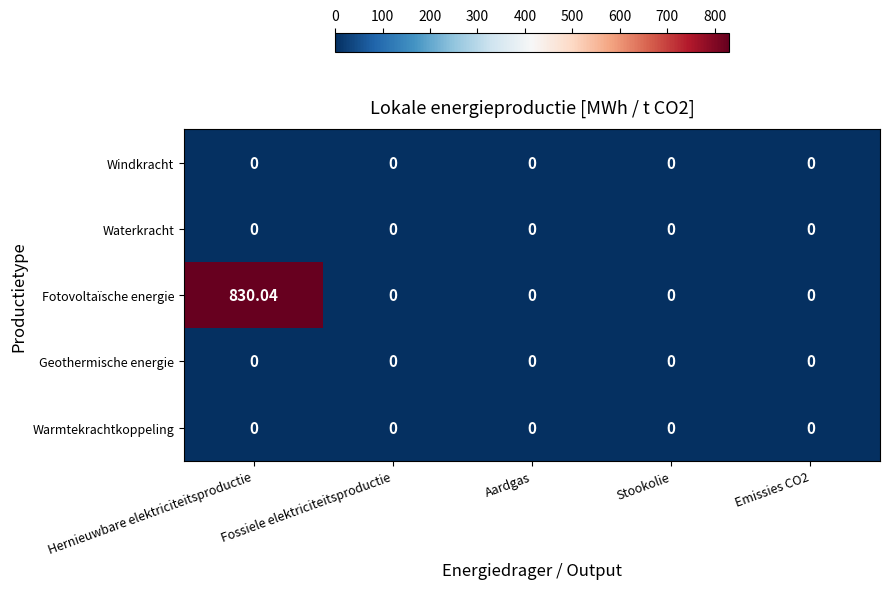

Which label corresponds to the largest value in the chart?

Hernieuwbare elektriciteitsproductie